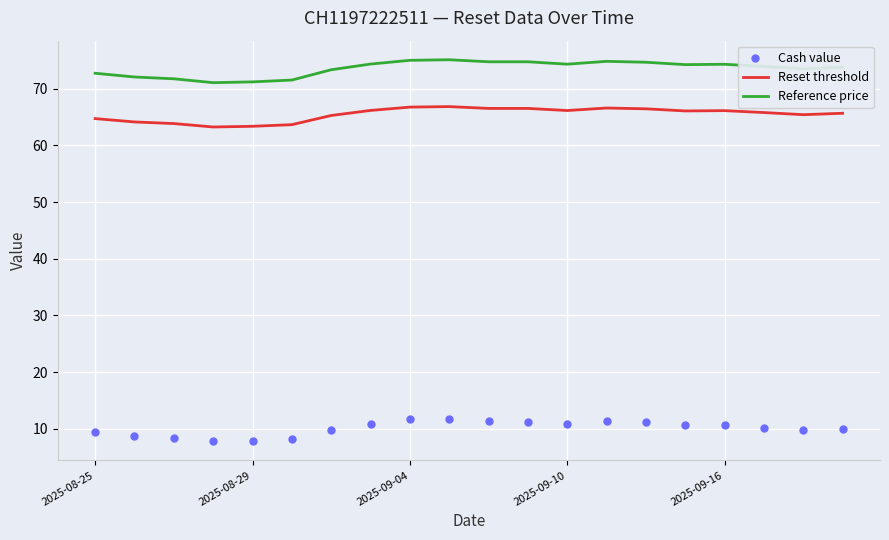

Which series has the largest total across all categories?

Reference price